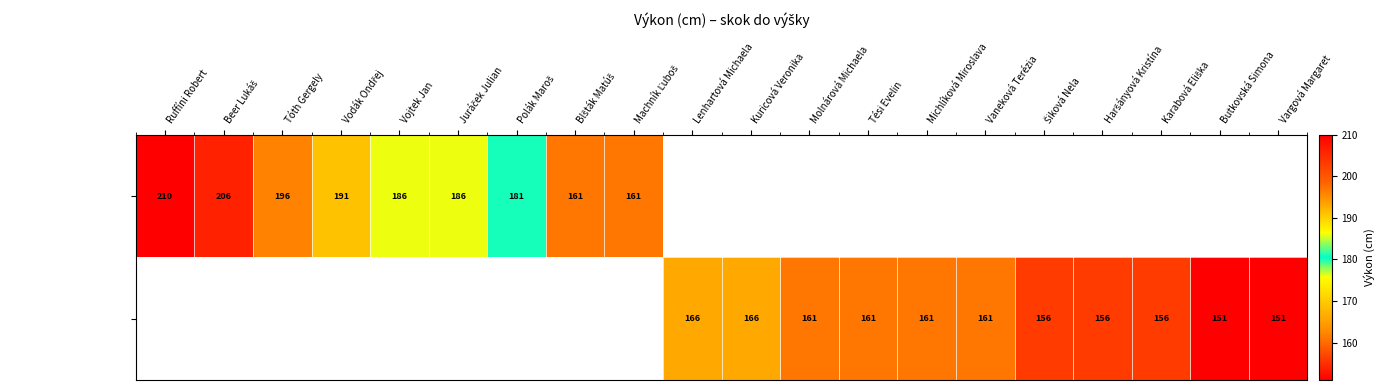

What is the greatest value displayed?

210.0